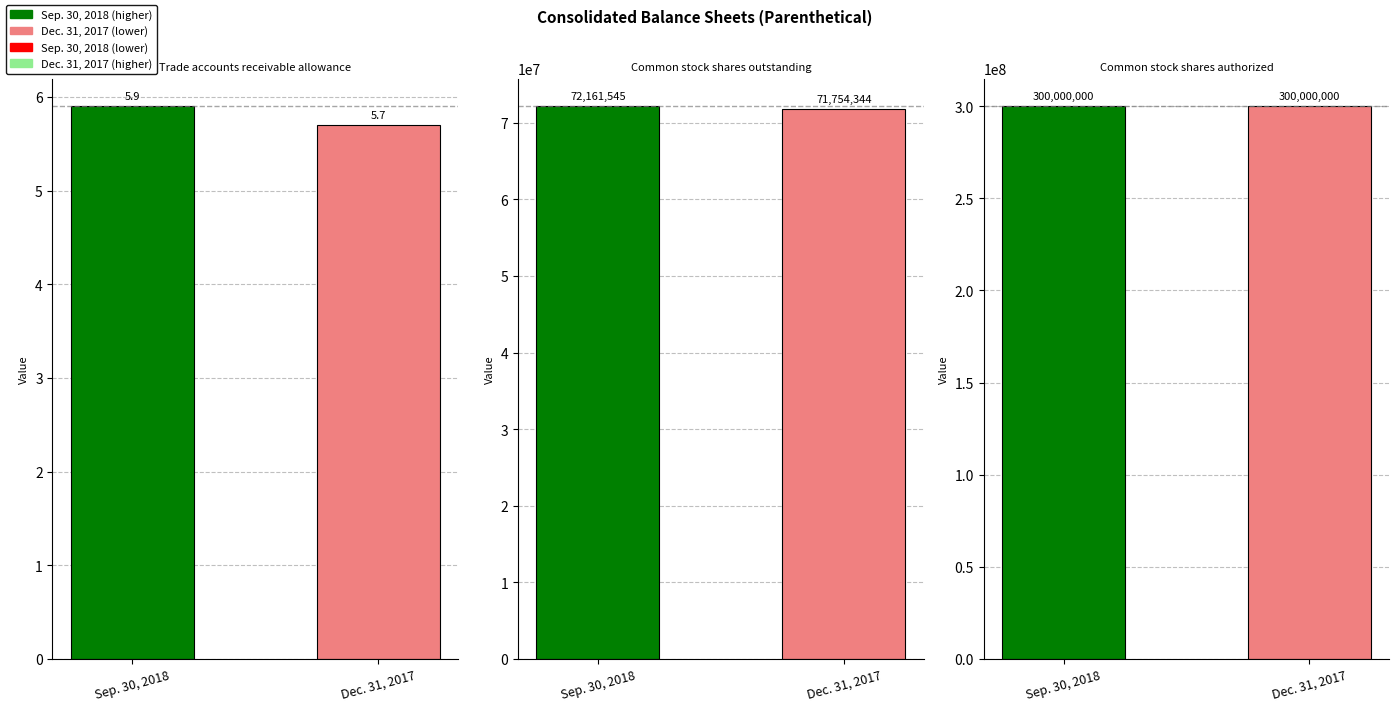

Reading right to left, list all the values displayed in this chart.

Sep. 30, 2018: 300000000.0	72161545.0	5.9
Dec. 31, 2017: 300000000.0	71754344.0	5.7